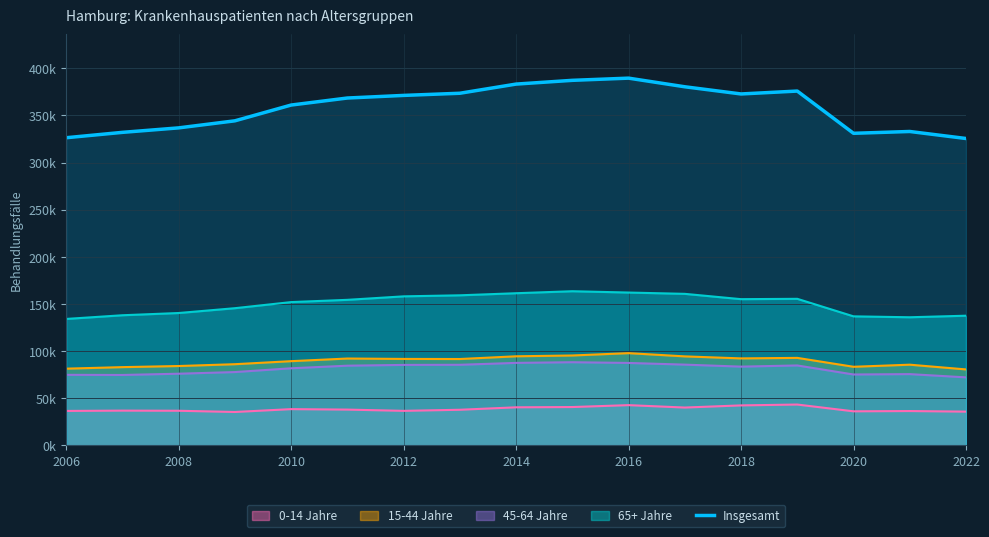

What are all the series names shown in the legend?

0-14 Jahre, 15-44 Jahre, 45-64 Jahre, 65+ Jahre, Insgesamt